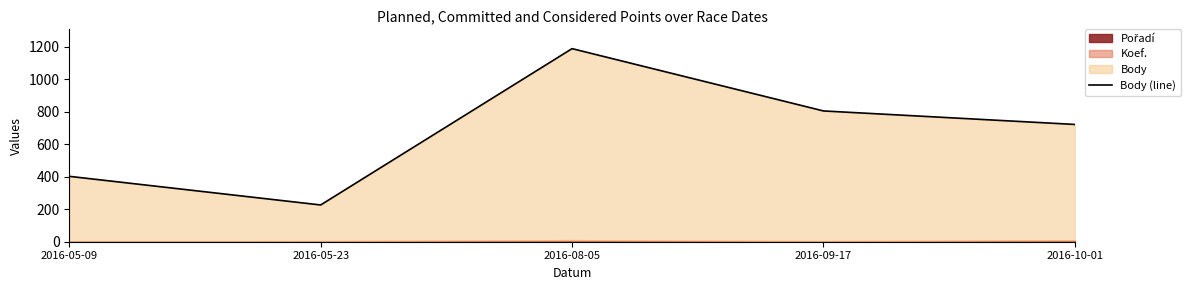

Reading left to right, list all the values displayed in this chart.

402	226	1187	804	721